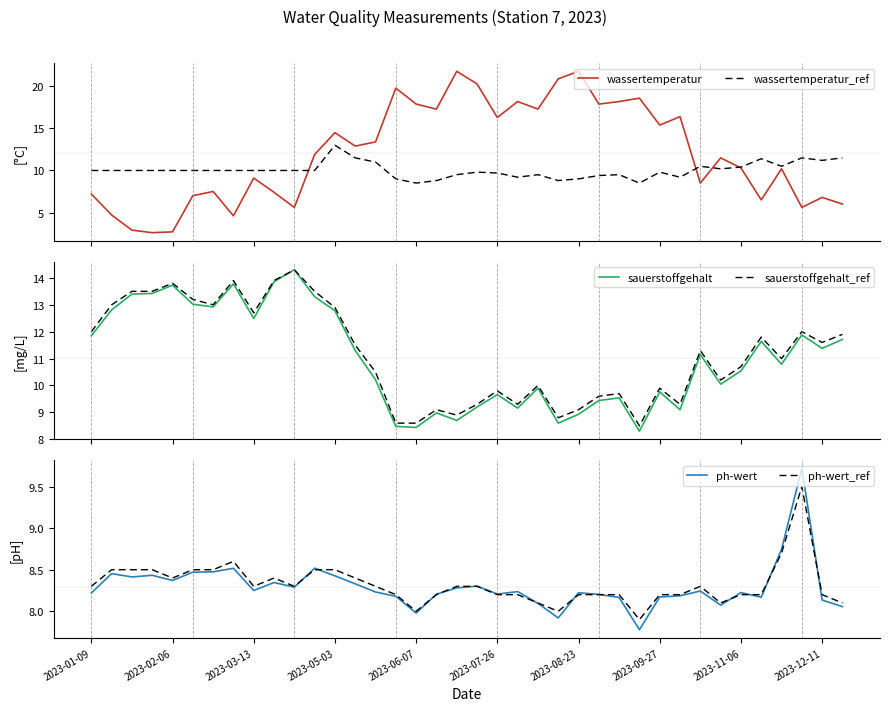

What is the difference between the wassertemperatur values at 22 and 2023-01-09?

10.1